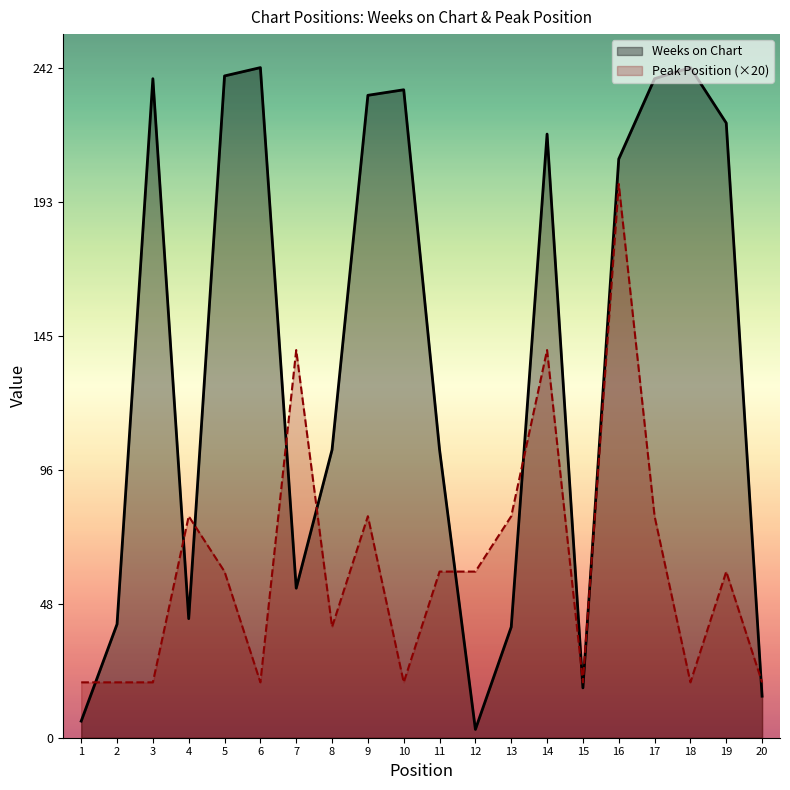

How many interior local valleys does the Weeks on Chart series have?

4